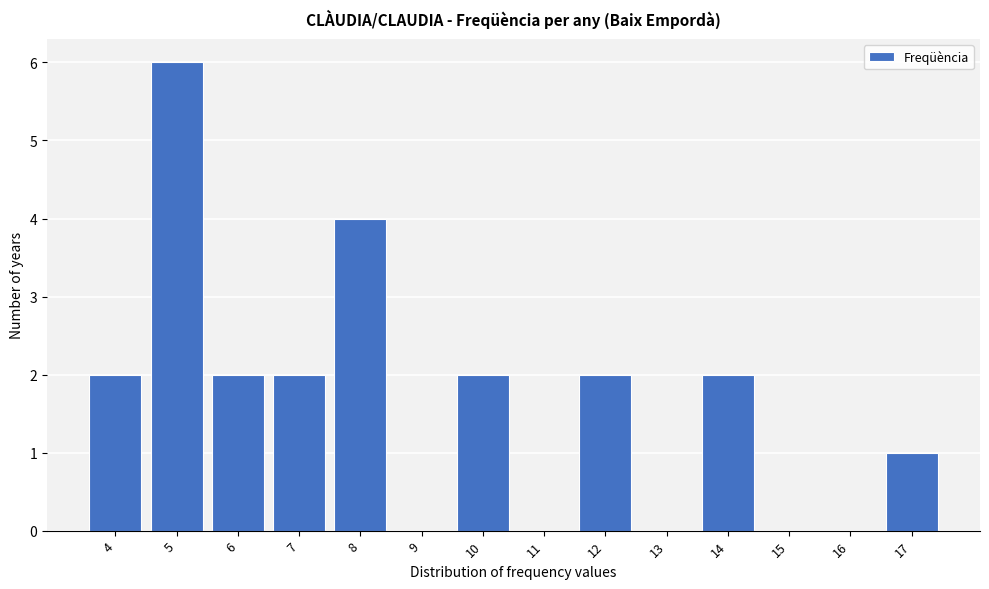

How tall is the bar that spans 3.5 to 4.5 on the x-axis? The values are not printed on the chart, so give them approximately, as read against the axis.

2